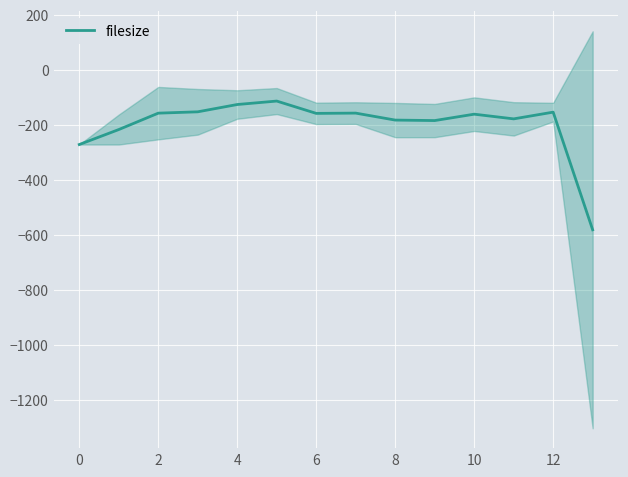

What is the smallest value displayed?

-582.0